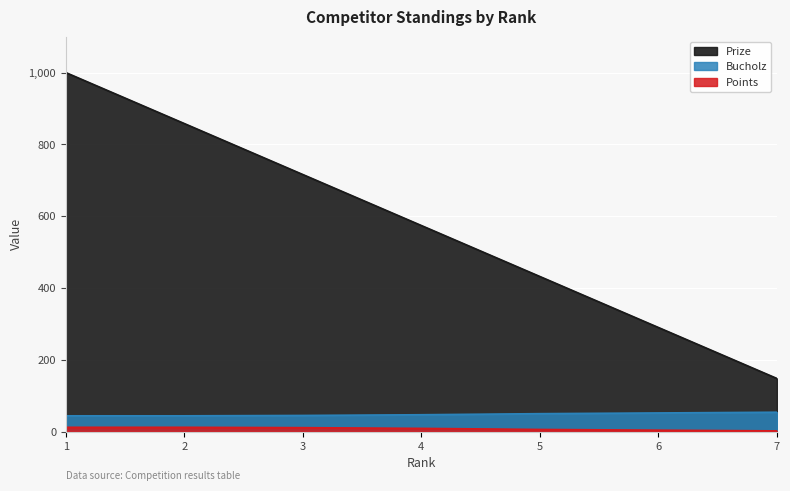

Read the Prize value at 3.

716